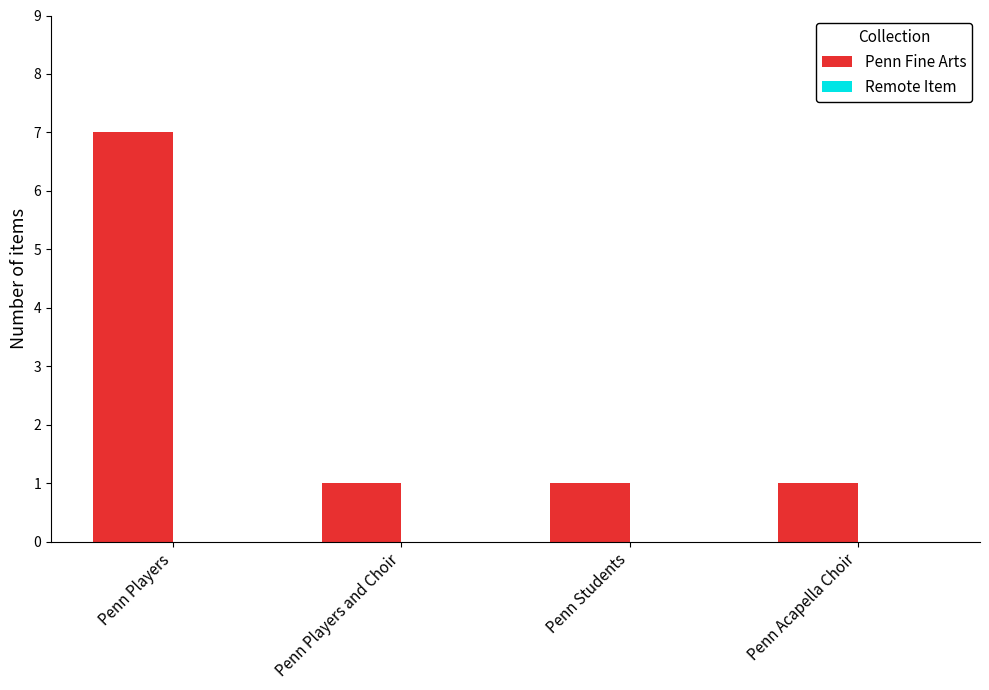

What position from the left is Penn Students?

3